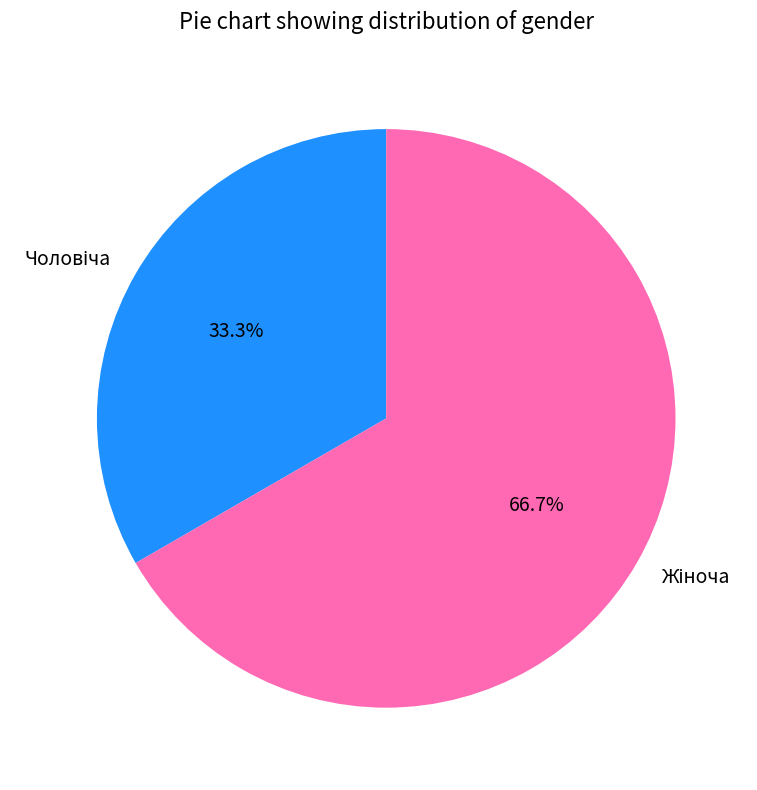

Is there any slice that represents more than half of the pie?

Yes